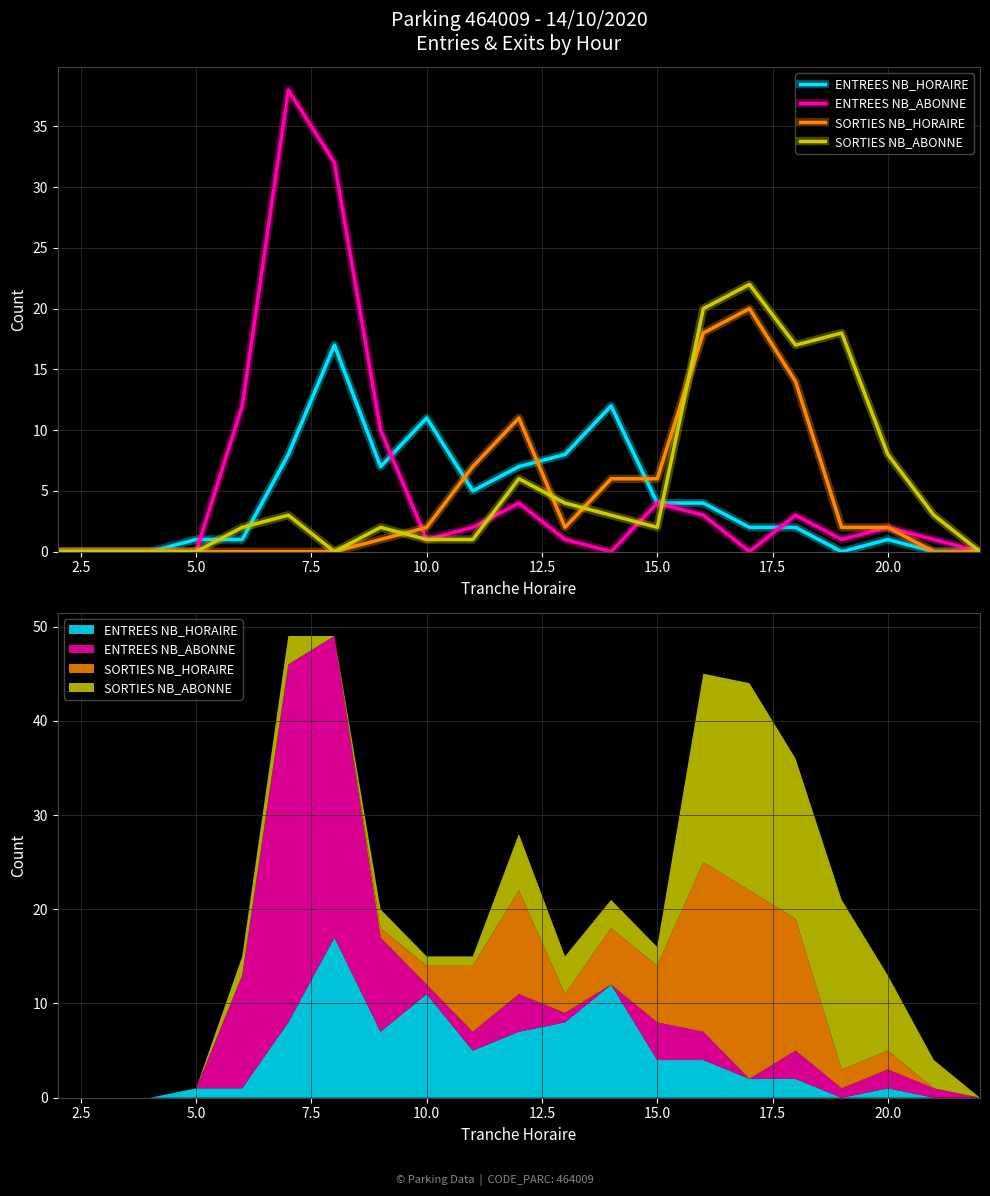

Count the number of data series in this chart.

4